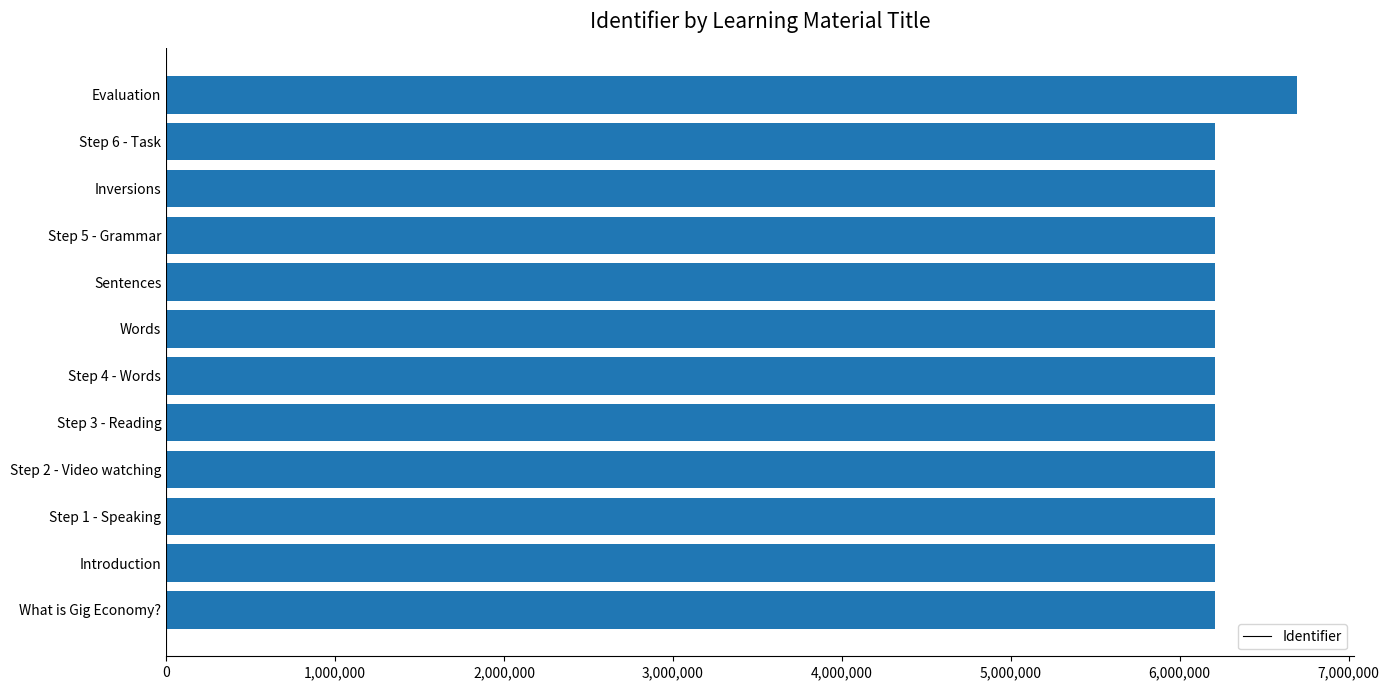

What is the difference between the maximum and minimum values?

491233